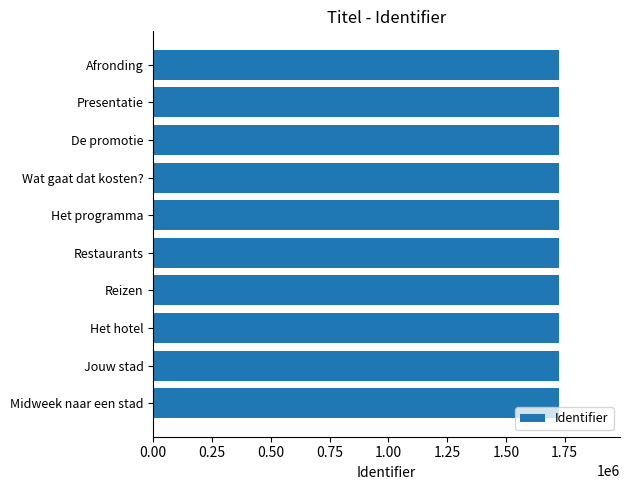

What is the ratio of the value at Reizen to the value at Het hotel?

1.0